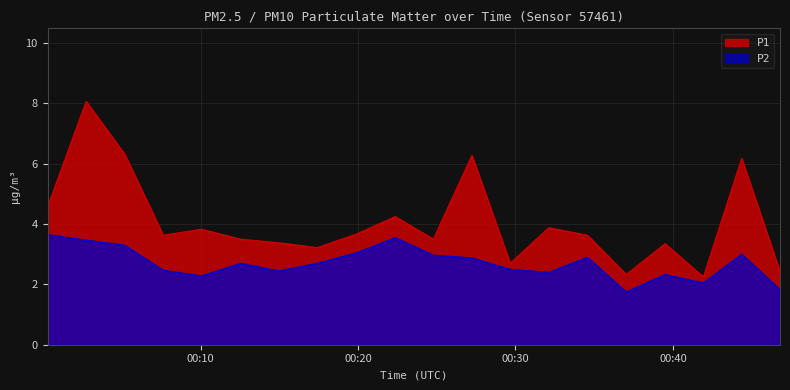

Reading right to left, transcribe all the data shown in this chart.

P1: 2.4	6.2	2.2	3.4	2.3	3.6	3.9	2.7	6.3	3.5	4.2	3.7	3.2	3.4	3.5	3.8	3.6	6.3	8.1	4.6
P2: 1.8	3.0	2.0	2.3	1.8	2.9	2.4	2.5	2.9	3.0	3.5	3.0	2.7	2.5	2.7	2.3	2.5	3.3	3.5	3.6